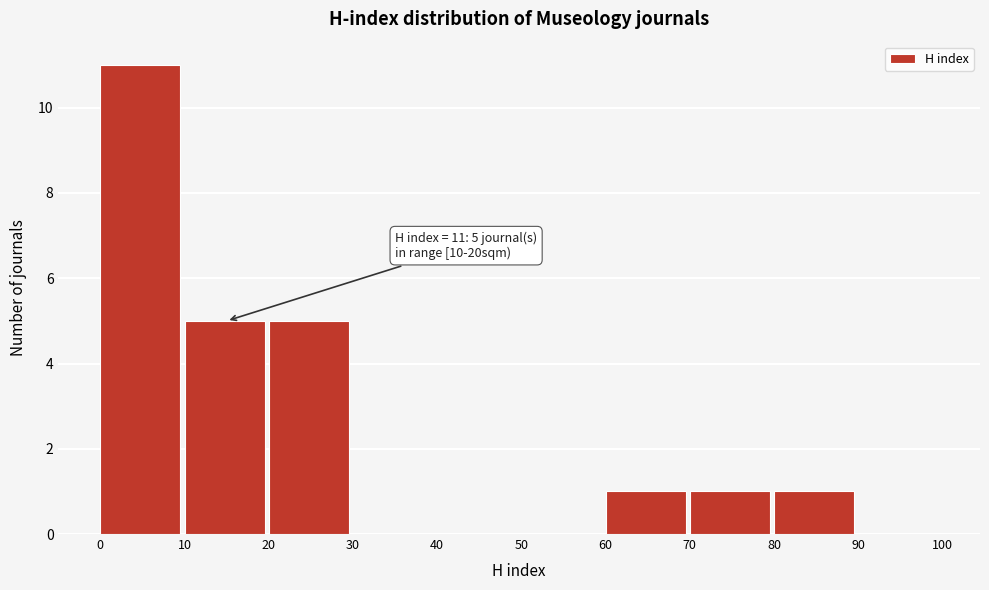

Over which range of the x-axis is the bar tallest?

0 to 10